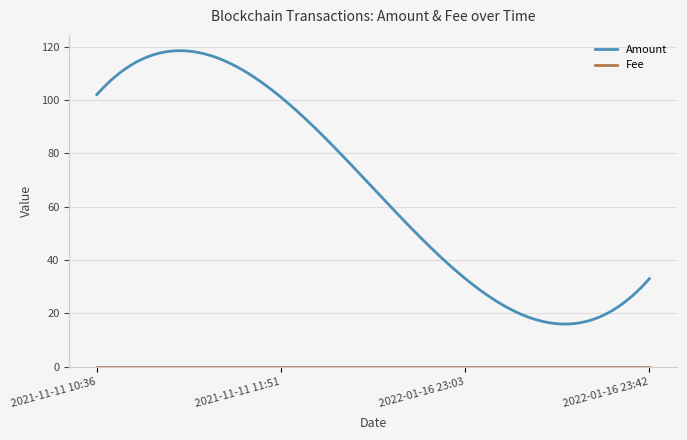

Which series has the largest range (max minus min)?

Amount